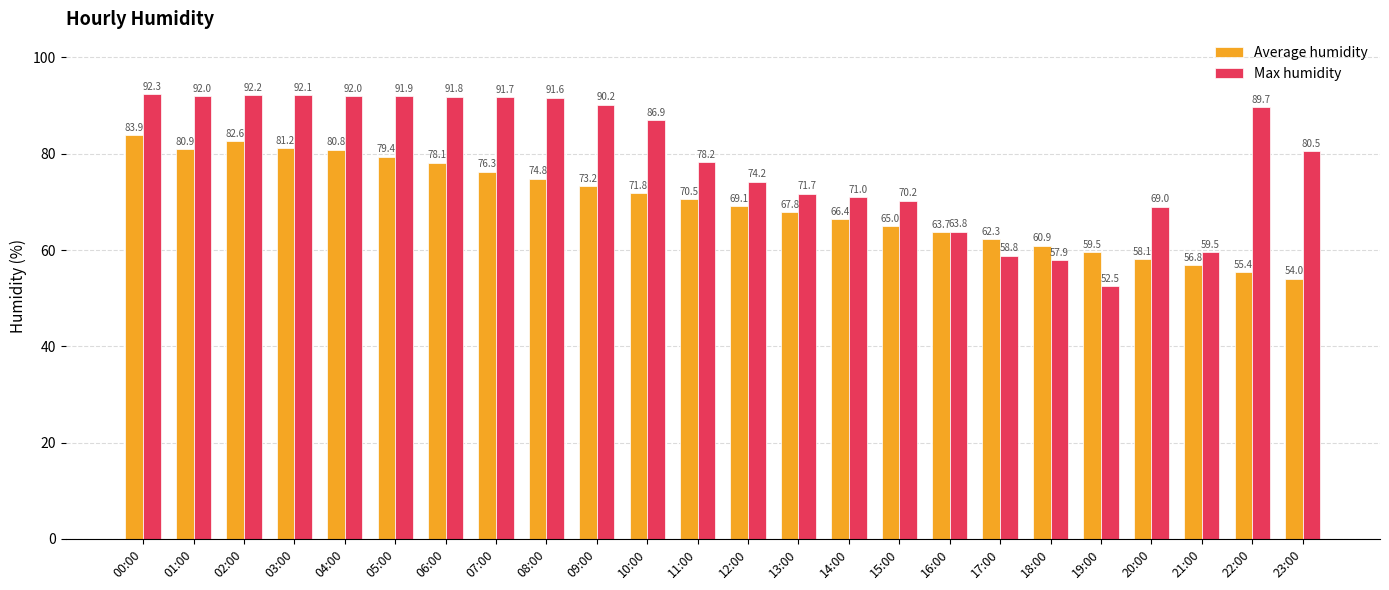

Read the Max humidity value at 16:00.

63.8